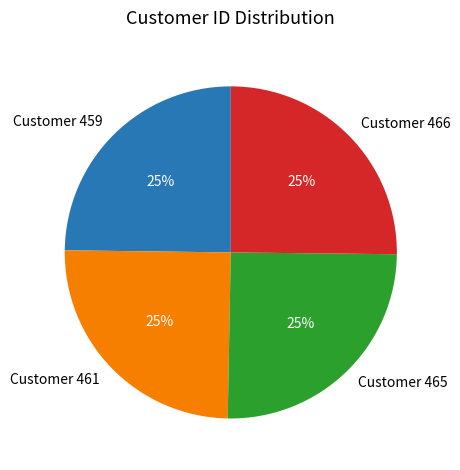

Count the number of slices in the pie.

4